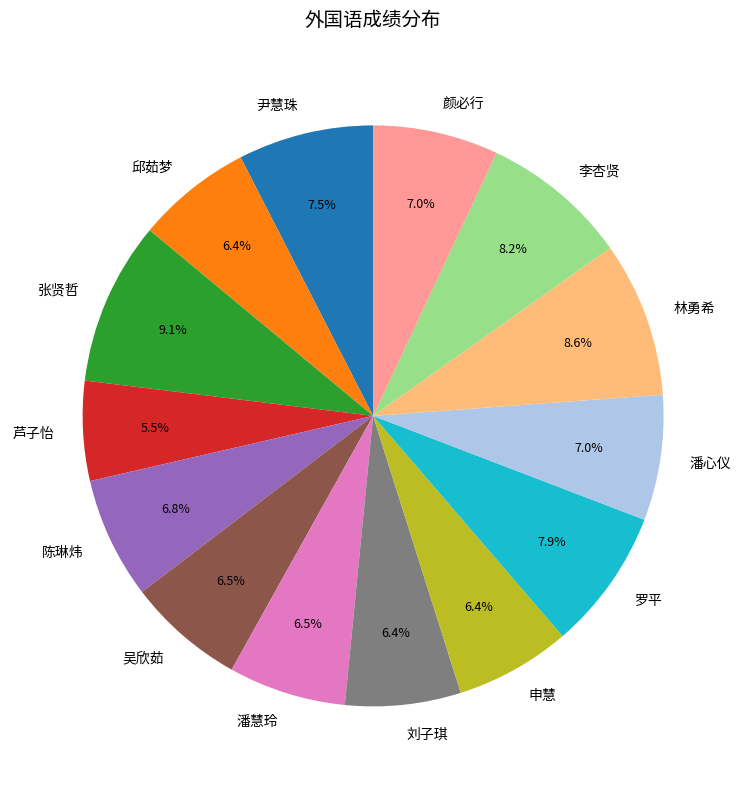

To the nearest percent, what is the difference between the largest and smallest slice percentages?

4%